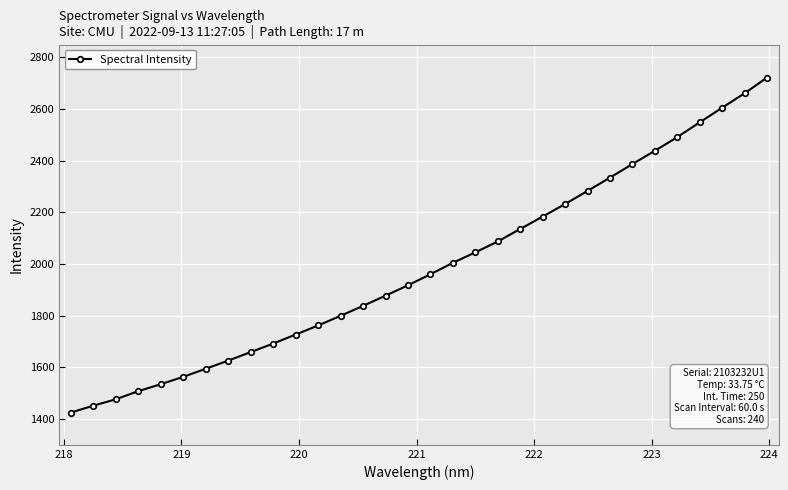

What is the value of the 6th point from the left?

1563.3